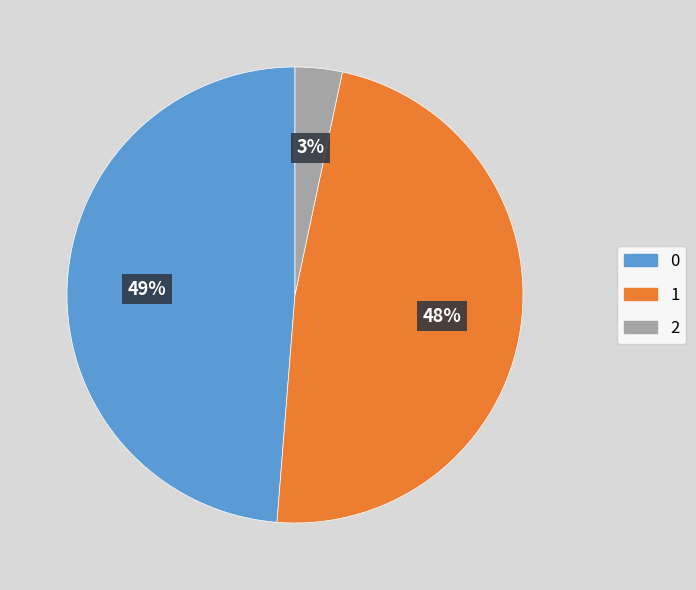

Does any single category account for the majority?

No